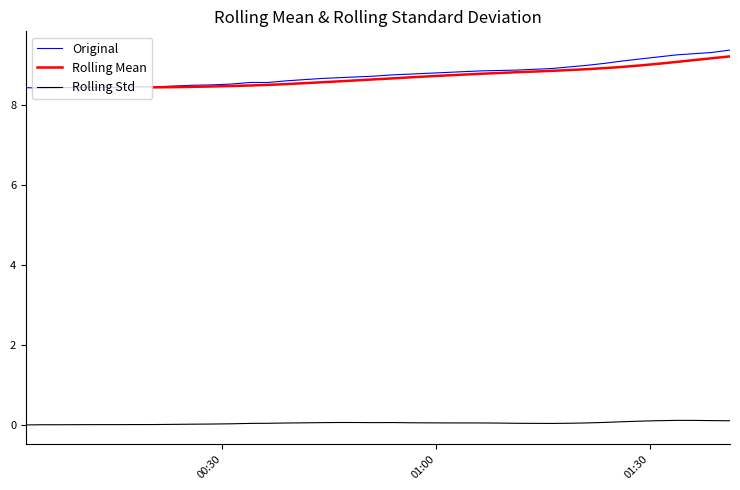

True or false: Original and Rolling Std intersect in this chart.

False